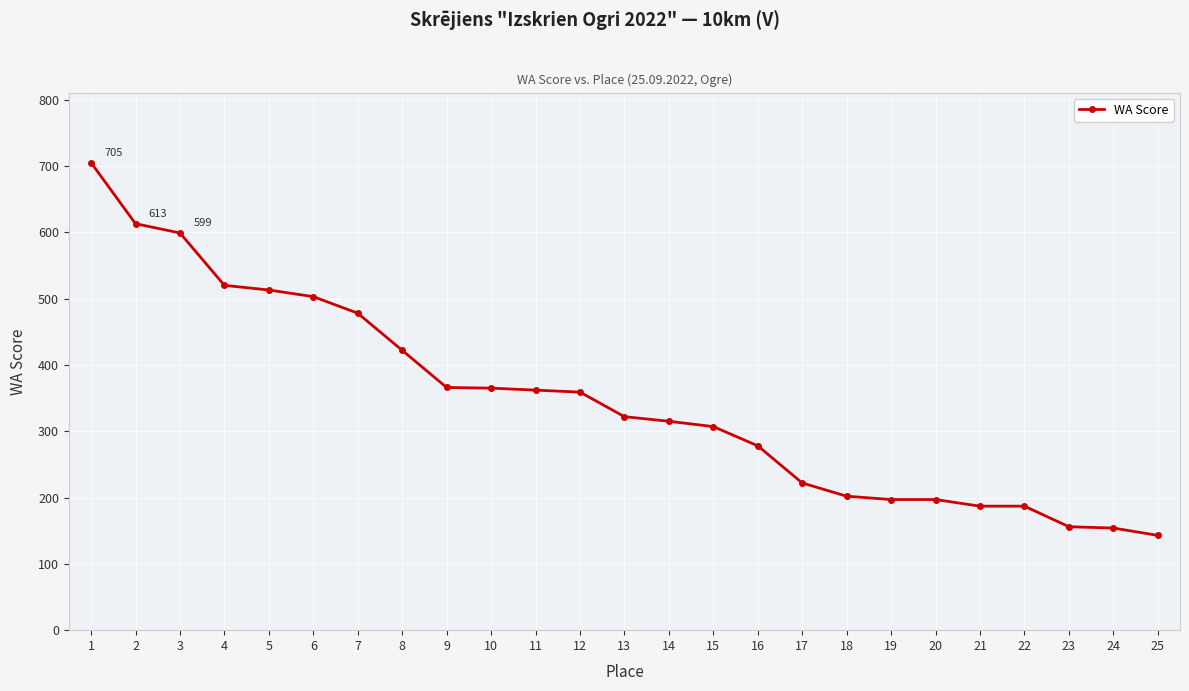

The value at 20 is 296. True or false?

False